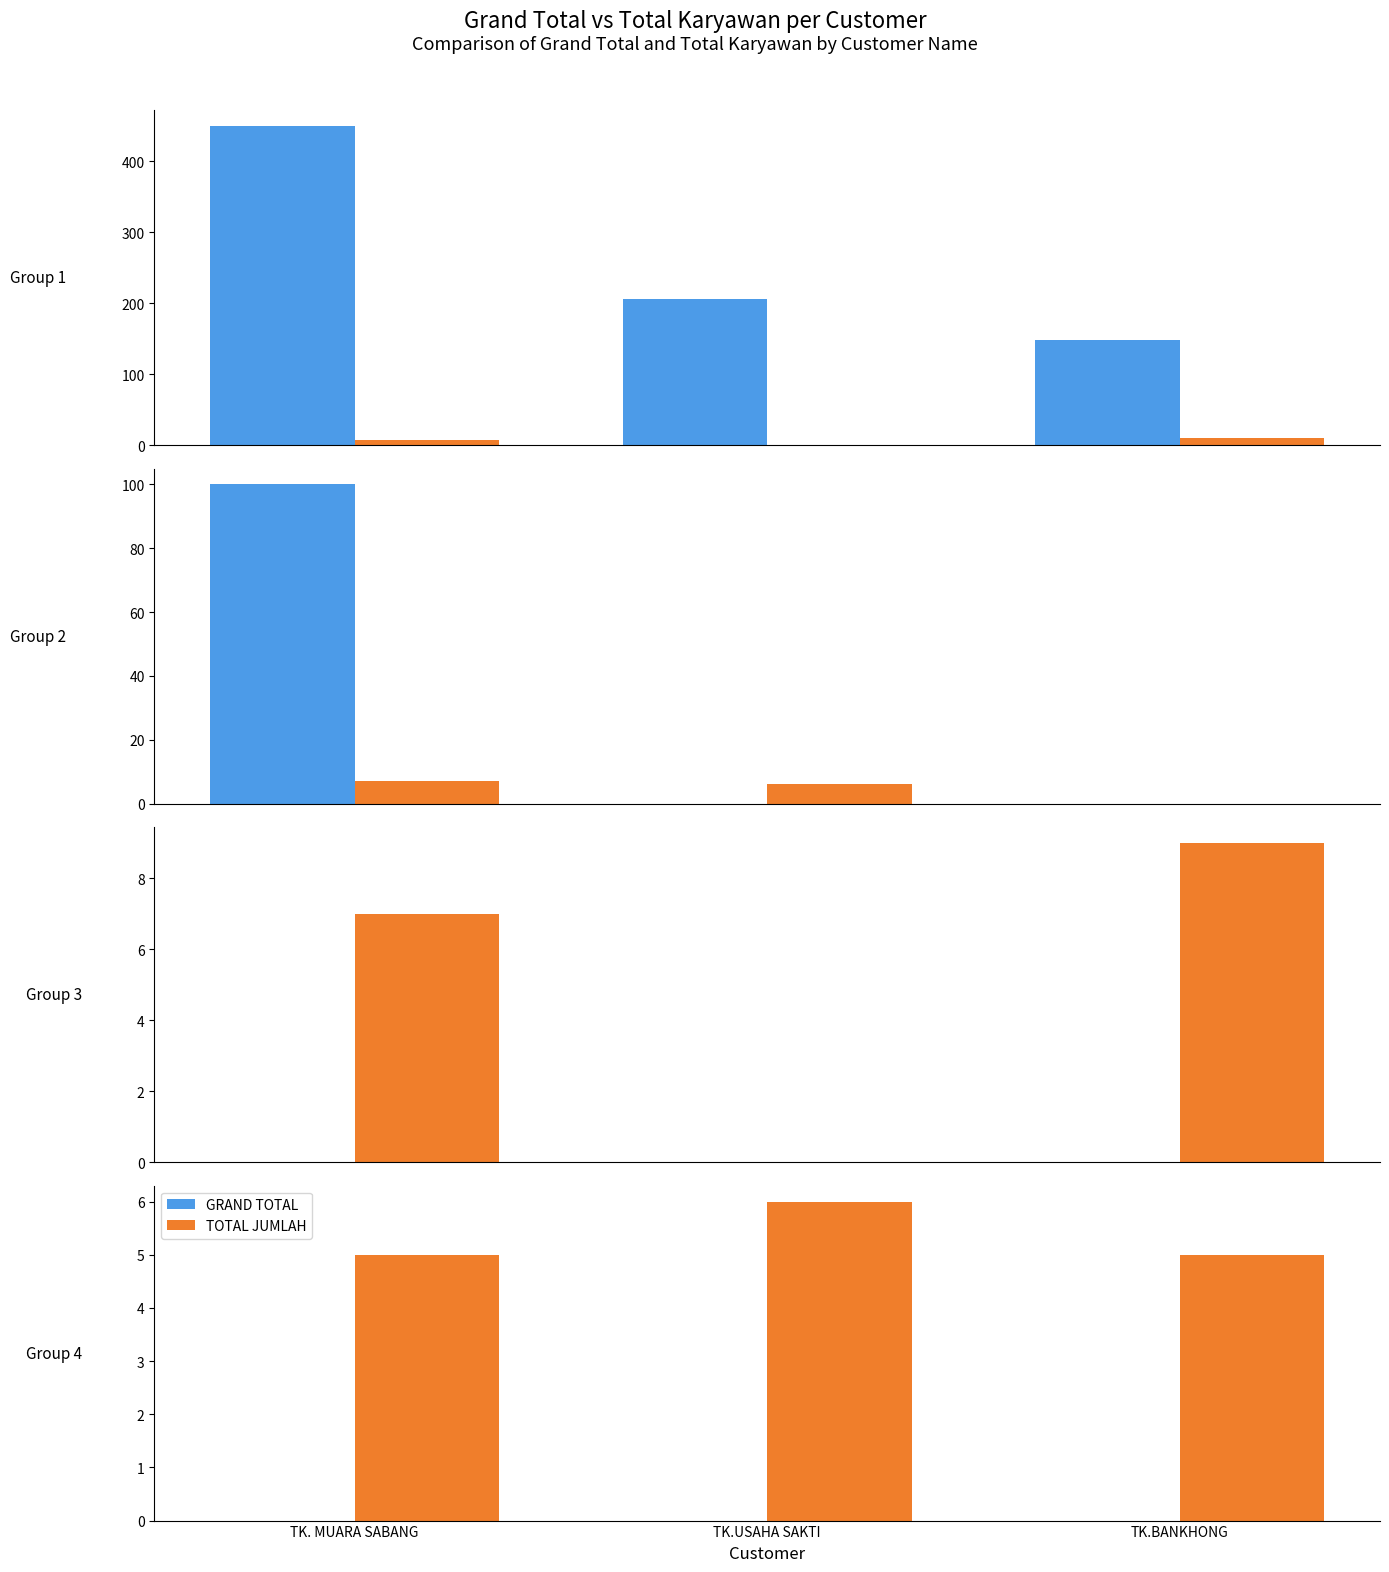

At which label does GRAND TOTAL reach its peak?

TK. MUARA SABANG